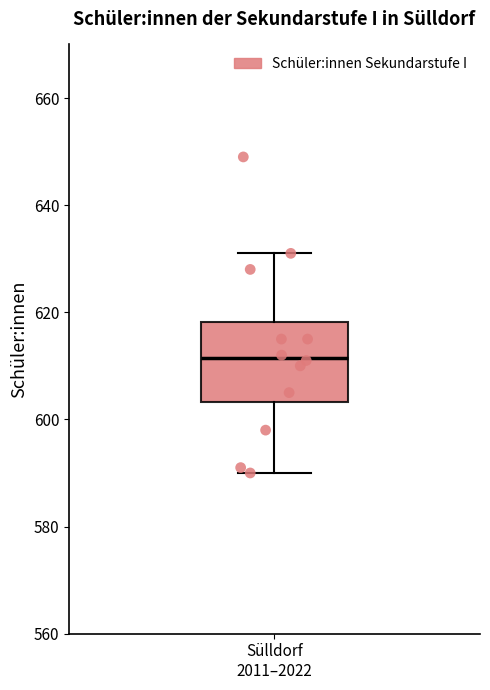

Transcribe this box plot: give where the median line is, the range the box spans, and where the two whiskers end, as read against the y-axis. The values are not printed on the chart, so give them approximately, as read against the axis.

median 612, box 604 to 618, whiskers 590 to 632